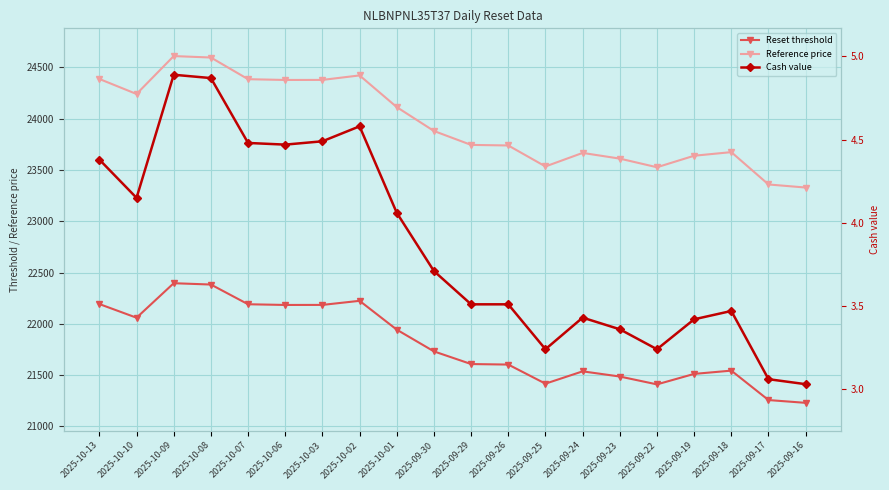

True or false: Reset threshold has a value of 32895.1 at 2025-10-02.

False